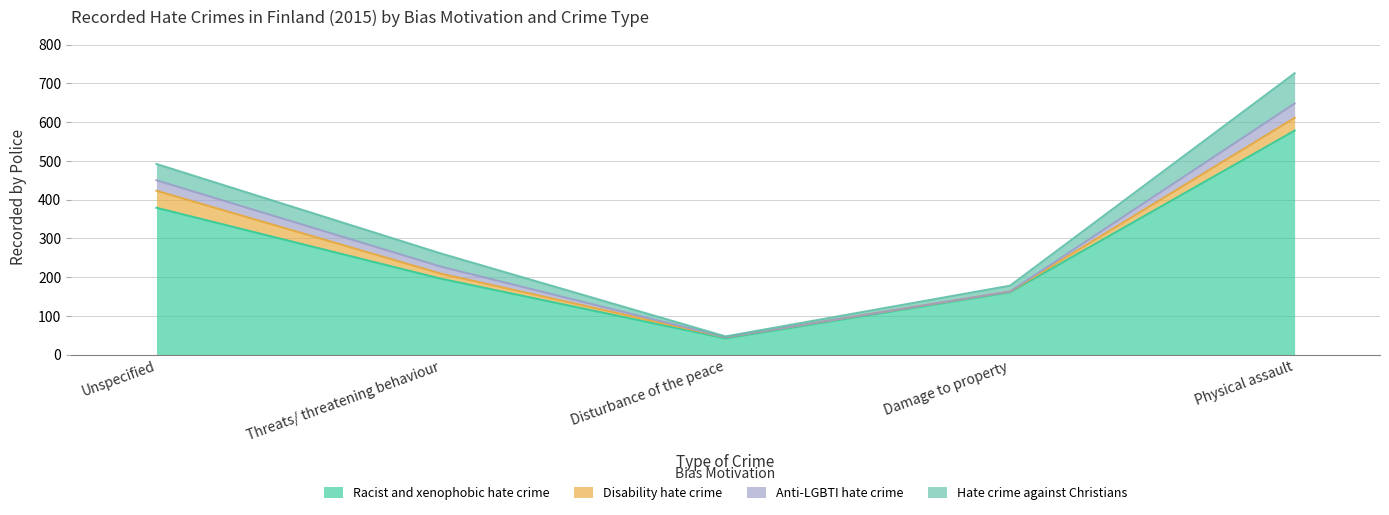

Reading right to left, transcribe all the data shown in this chart.

Racist and xenophobic hate crime: Physical assault=578	Damage to property=161	Disturbance of the peace=42	Threats/ threatening behaviour=196	Unspecified=379
Disability hate crime: Physical assault=33	Damage to property=2	Disturbance of the peace=3	Threats/ threatening behaviour=13	Unspecified=44
Anti-LGBTI hate crime: Physical assault=37	Damage to property=0	Disturbance of the peace=0	Threats/ threatening behaviour=18	Unspecified=27
Hate crime against Christians: Physical assault=78	Damage to property=15	Disturbance of the peace=2	Threats/ threatening behaviour=34	Unspecified=42